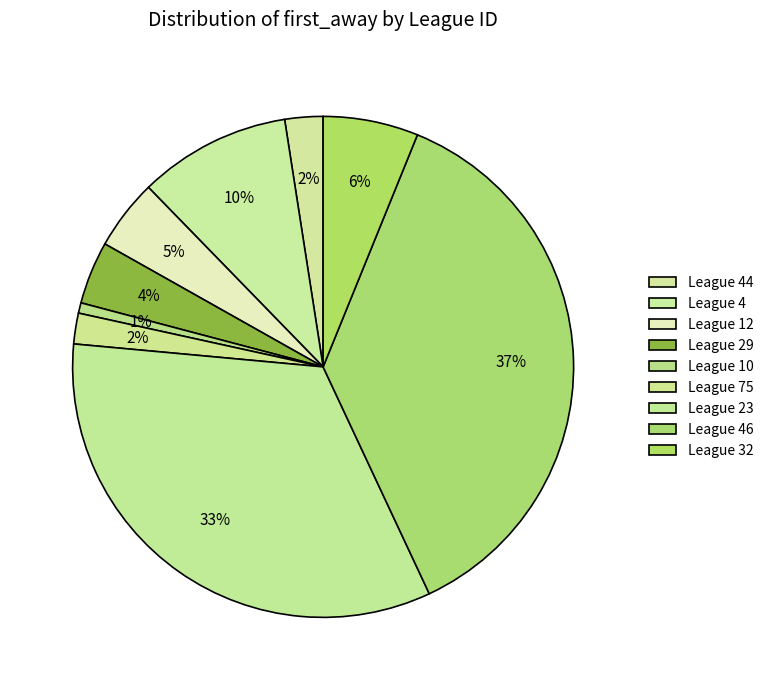

Which slice is the smallest?

10